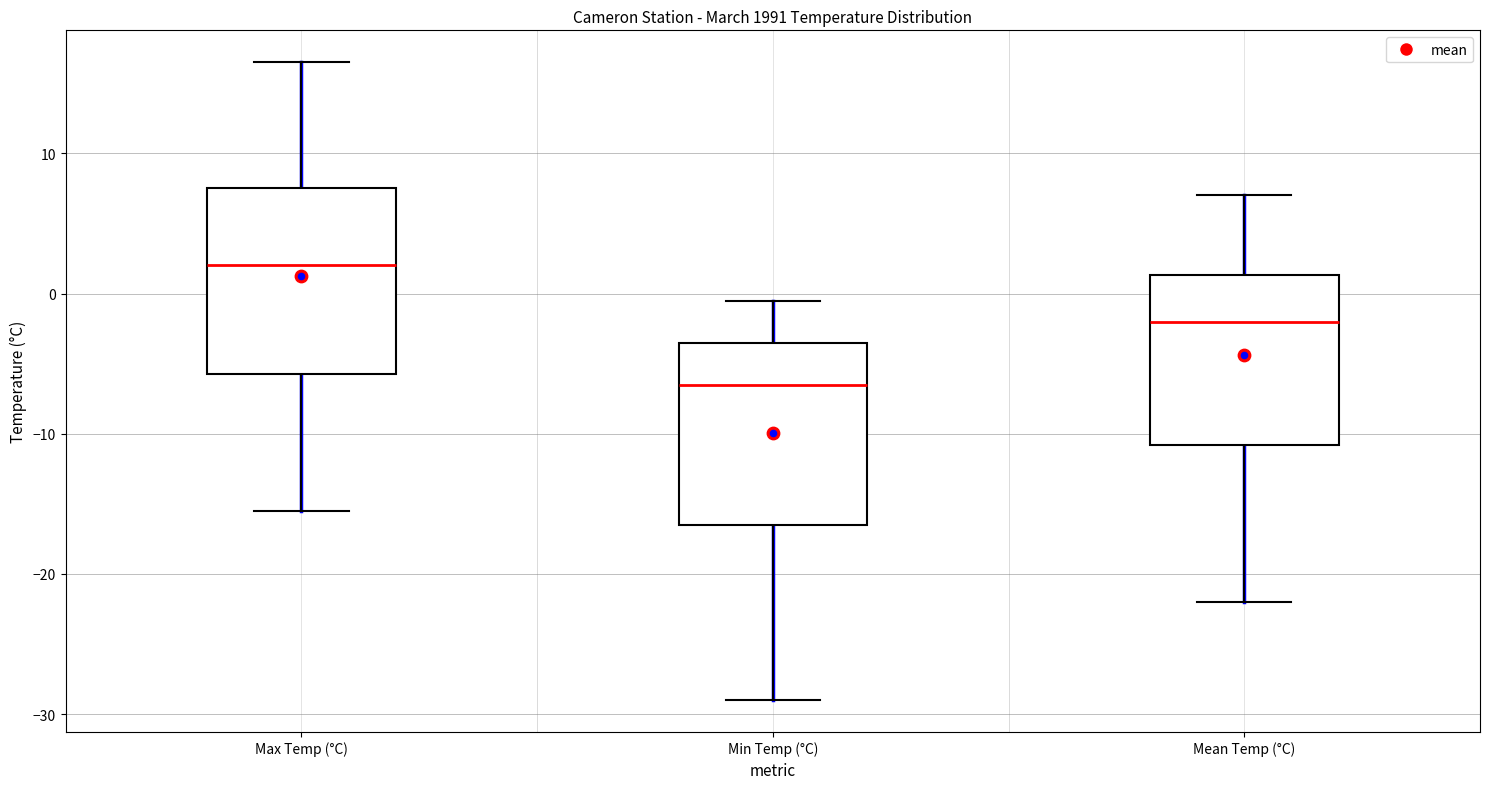

Reading left to right, transcribe this box plot: for each box, give where its median line is, the range the box spans, and where its two whiskers end, as read against the y-axis. The values are not printed on the chart, so give them approximately, as read against the axis.

Max Temp (°C): median 2, box -6 to 8, whiskers -15 to 17
Min Temp (°C): median -6, box -16 to -3, whiskers -29 to 0
Mean Temp (°C): median -2, box -11 to 1, whiskers -22 to 7